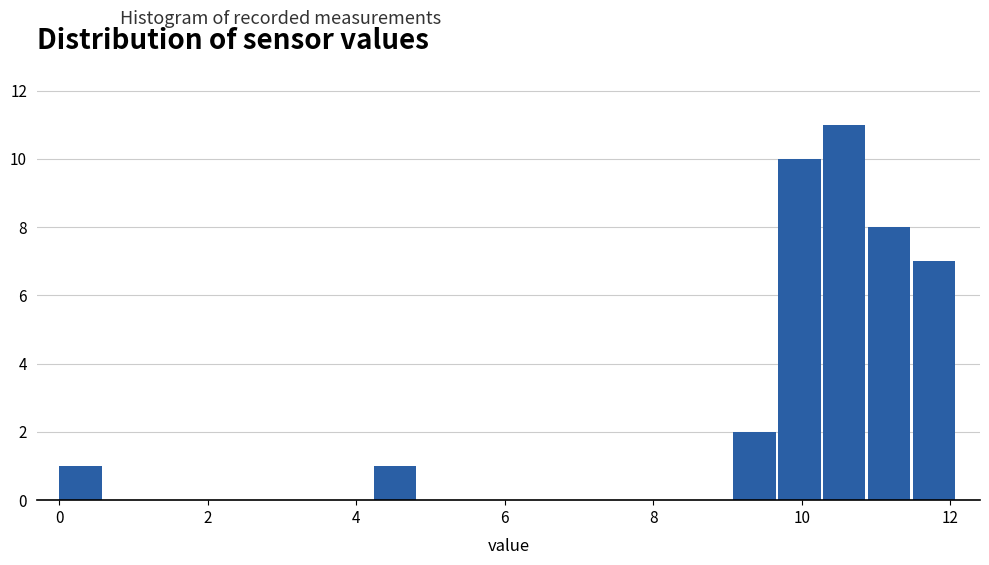

Read against the x-axis, roughly where is the centre of the tallest bar?

10.6